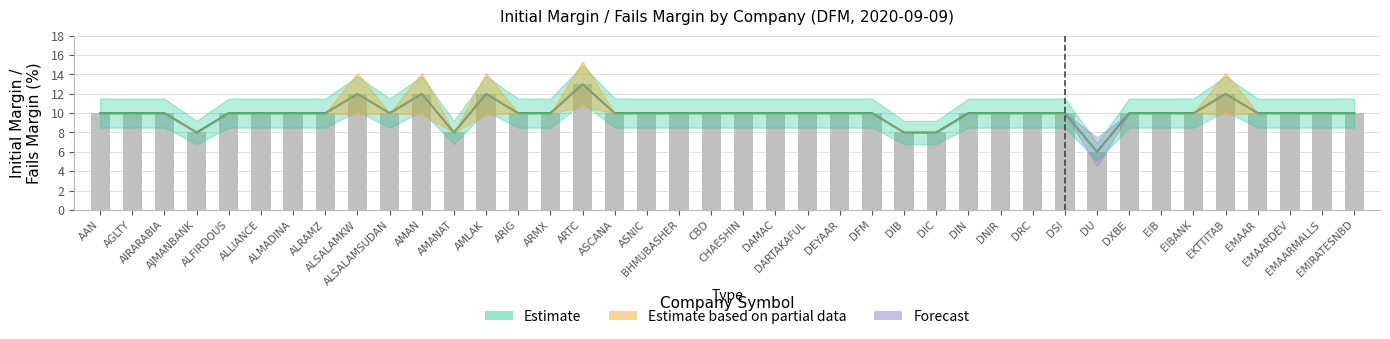

The value of Other Margin at AIRARABIA is 10. True or false?

True